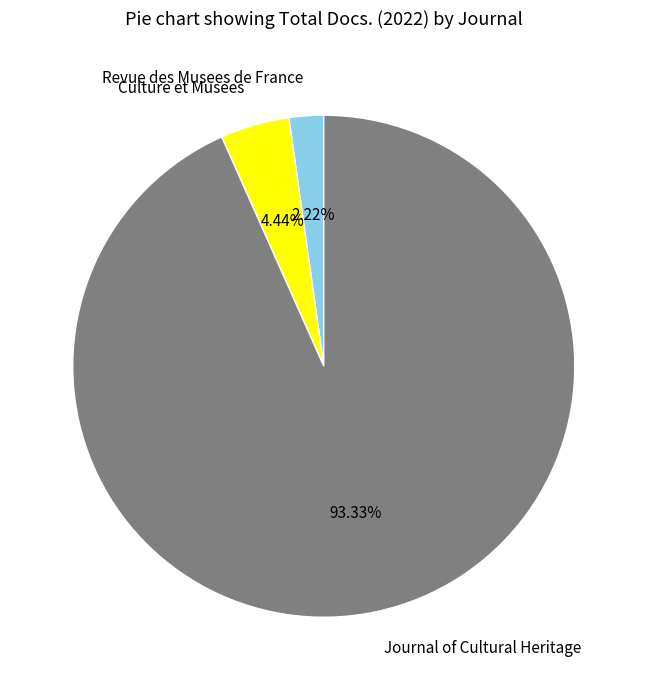

Is there a majority slice in this chart?

Yes